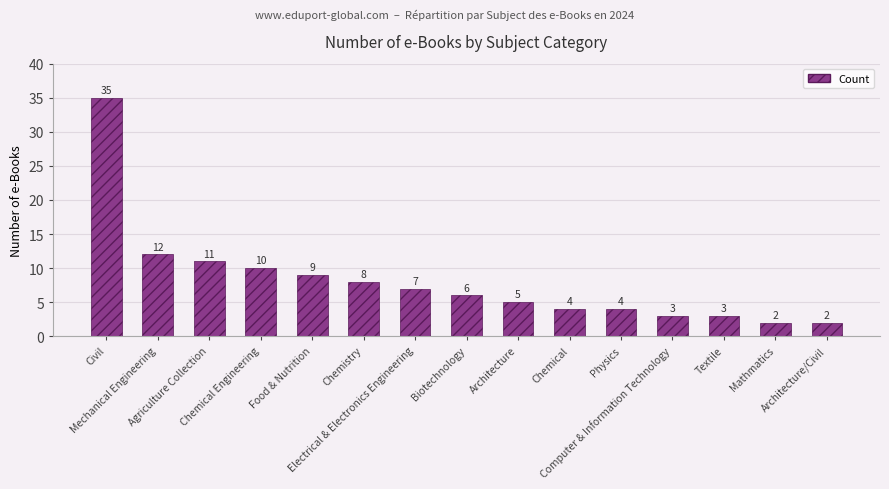

Count the number of categories in the chart.

15